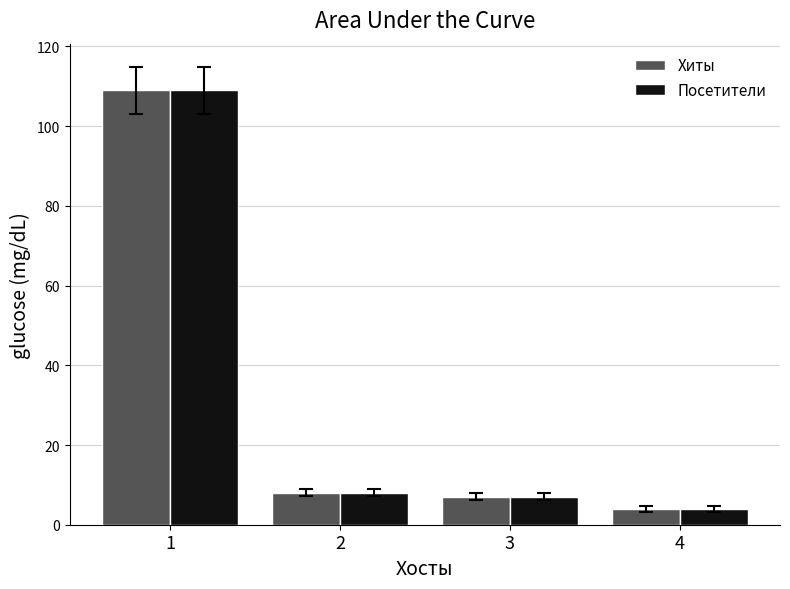

Reading right to left, list all the values displayed in this chart.

Хиты: 4=4	3=7	2=8	1=109
Посетители: 4=4	3=7	2=8	1=109